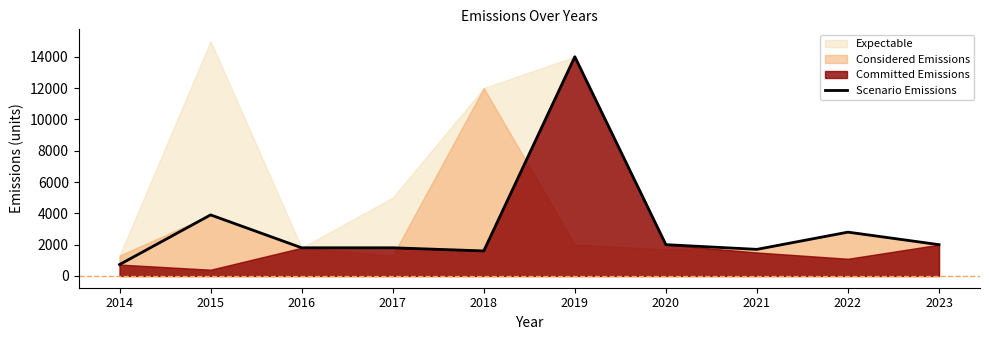

The Scenario Emissions series shows 480 at 2020. True or false?

False